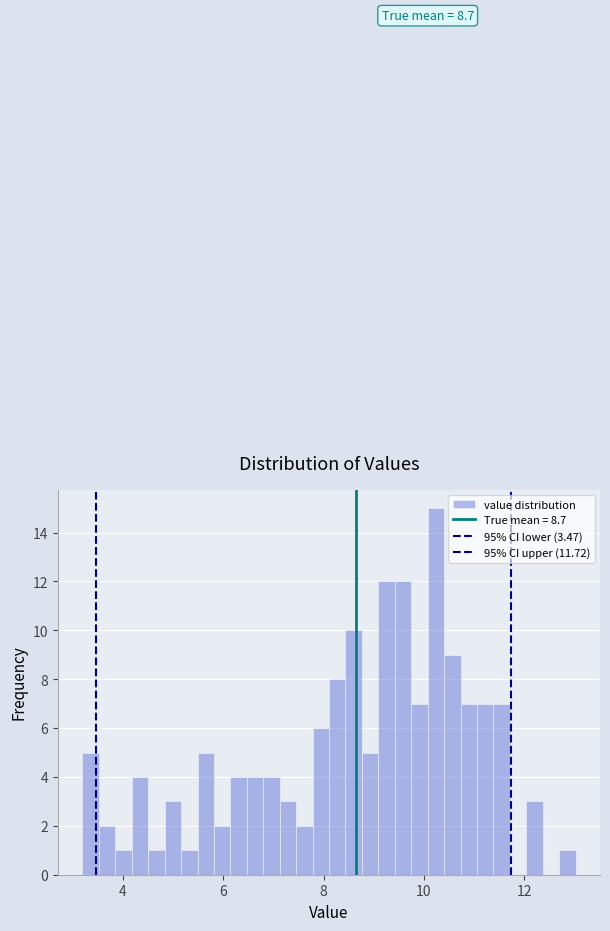

Around what value on the x-axis is the tallest bar? Give the approximate position of its centre, as read against the axis.

10.2